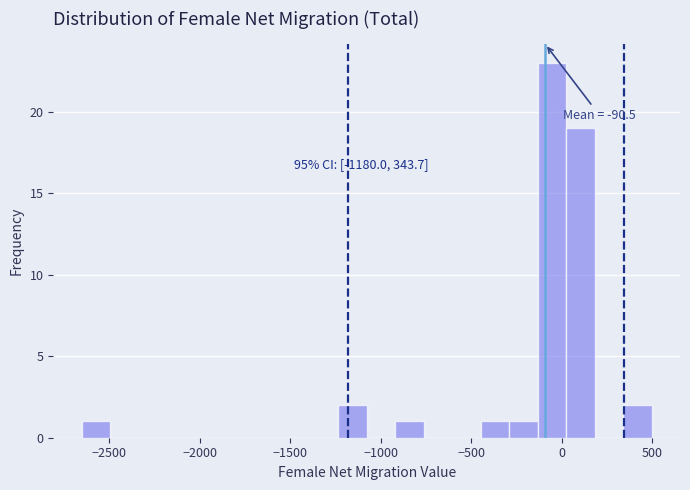

Around what value on the x-axis is the tallest bar? Give the approximate position of its centre, as read against the axis.

-50